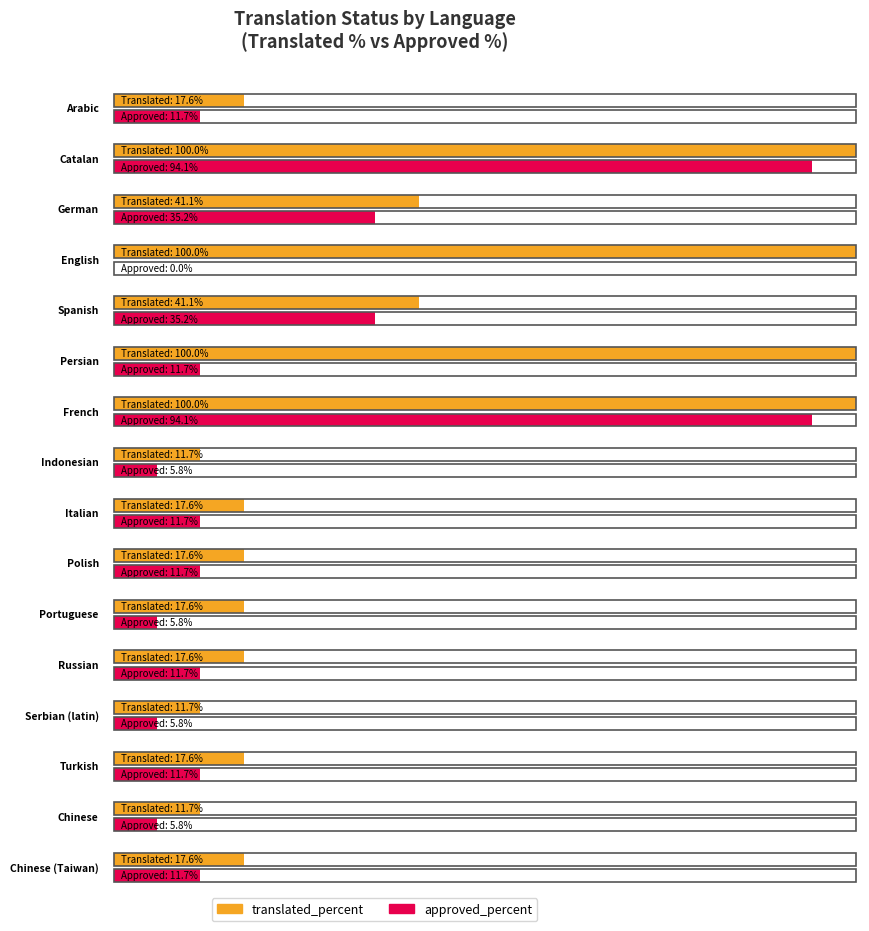

How many bars are there in total?

32